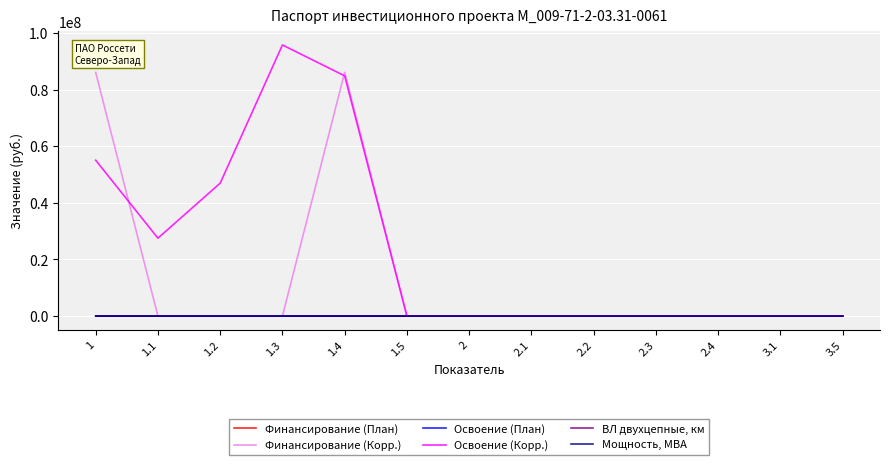

What is the label of the 13th point from the left?

3.5